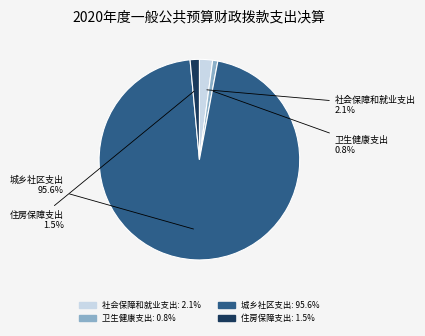

What percentage is NOT represented by 卫生健康支出?

99.2%